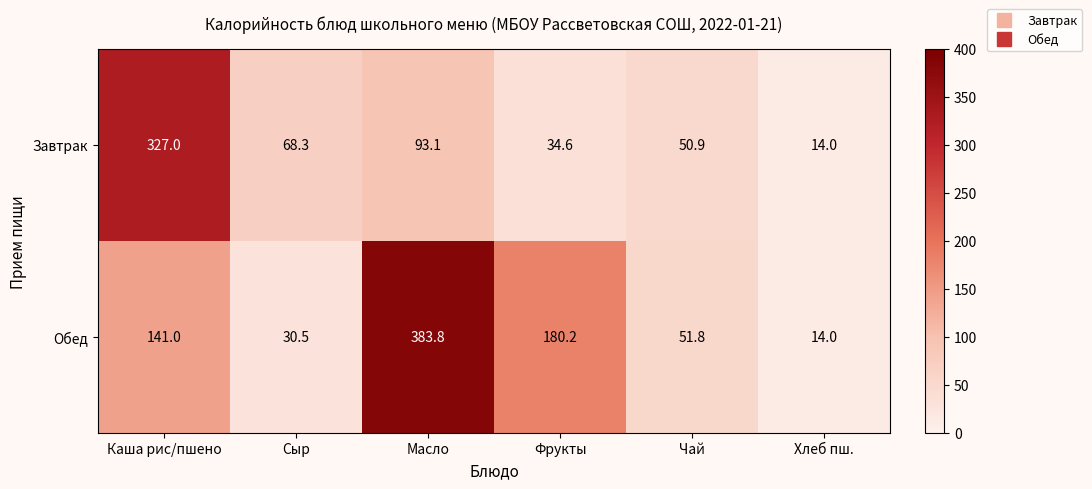

What is the total value across all series at Чай?

102.7